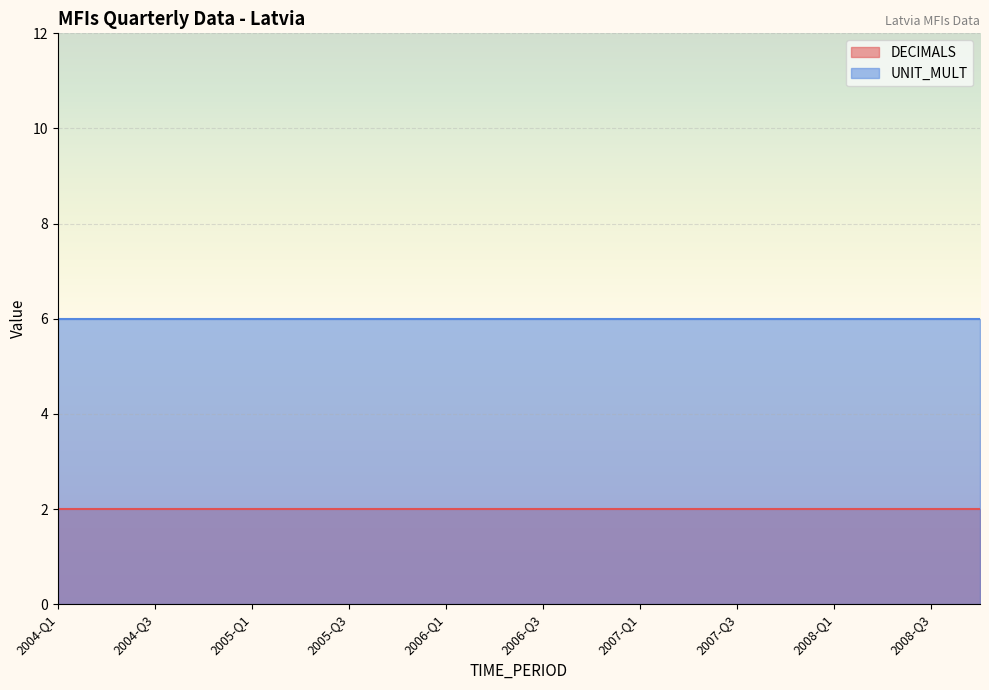

How many lines are shown in the chart?

2